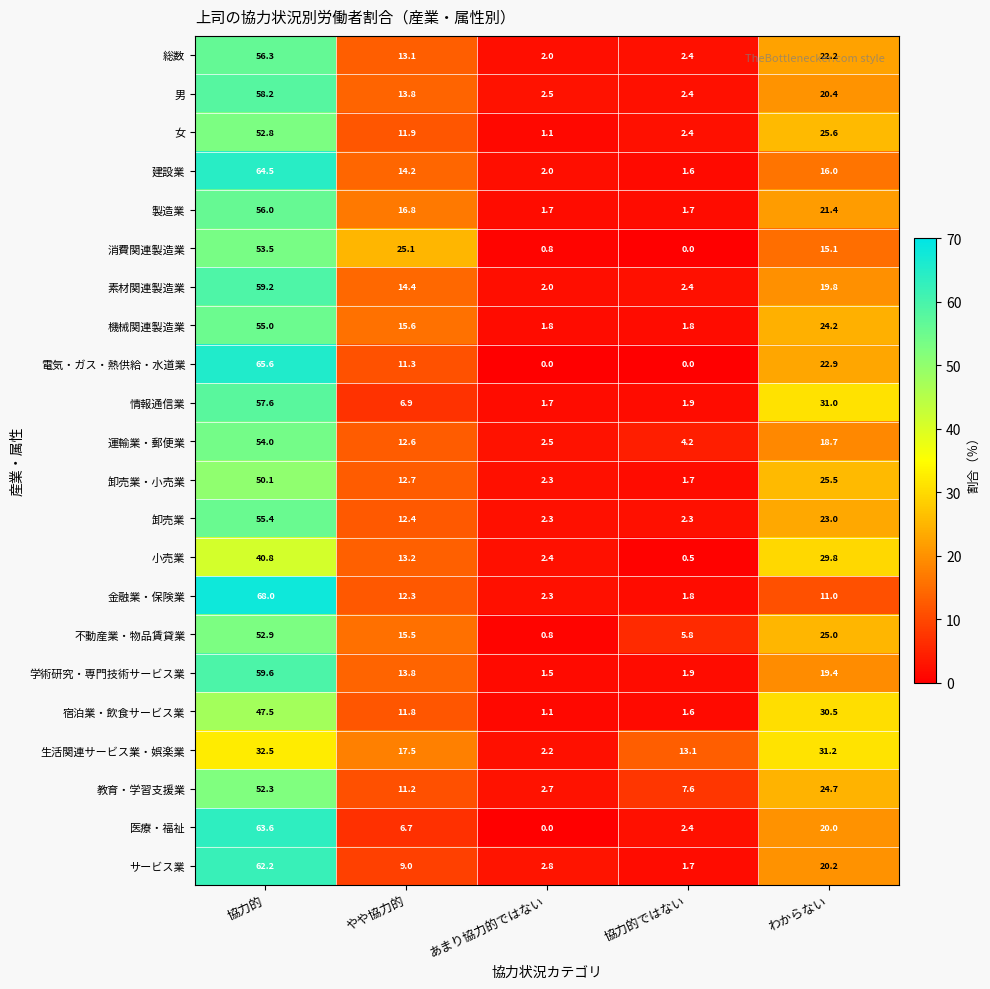

Is it true that 宿泊業・飲食サービス業 equals 47.5 at 協力的?

True